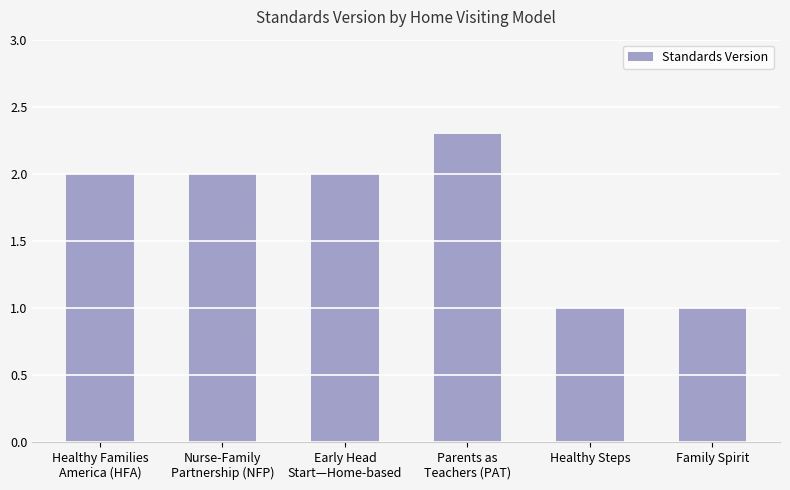

What position from the right is Healthy Steps?

2